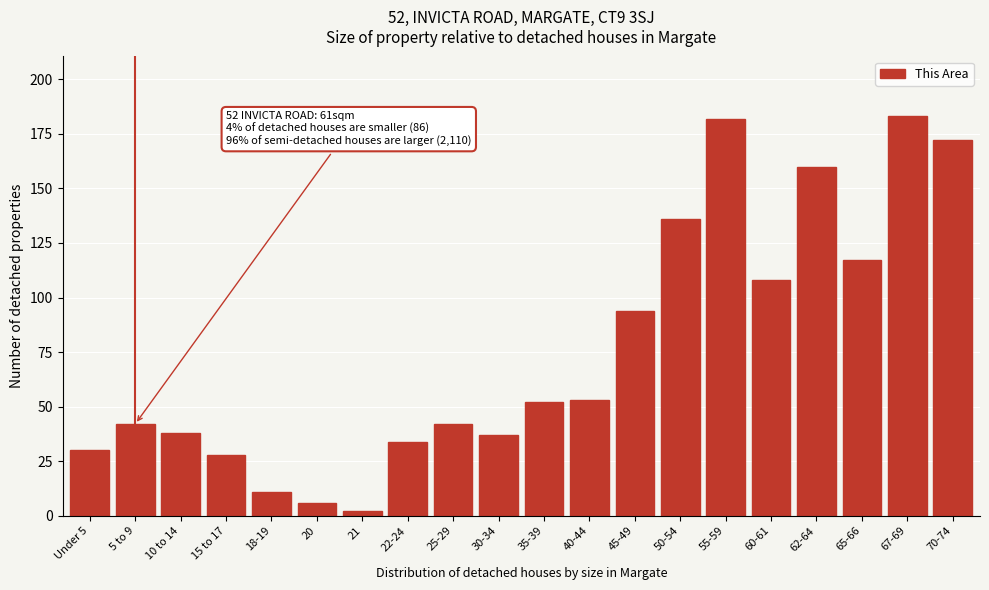

Reading left to right, list all the values displayed in this chart.

30	42	38	28	11	6	2	34	42	37	52	53	94	136	182	108	160	117	183	172